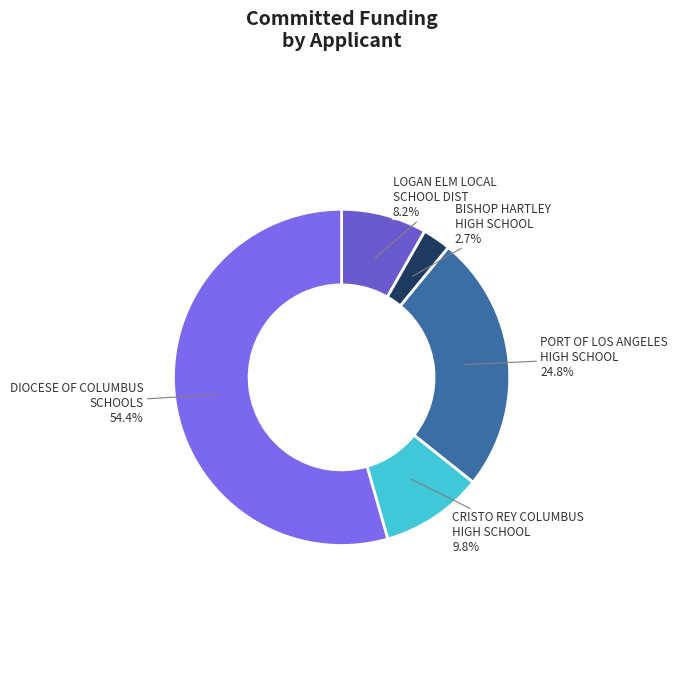

How many slices are in this pie chart?

5